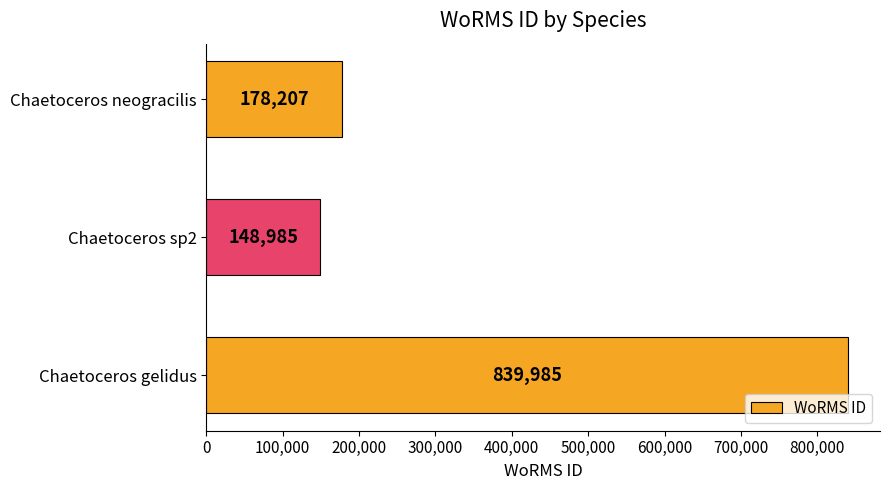

Count the number of categories in the chart.

3